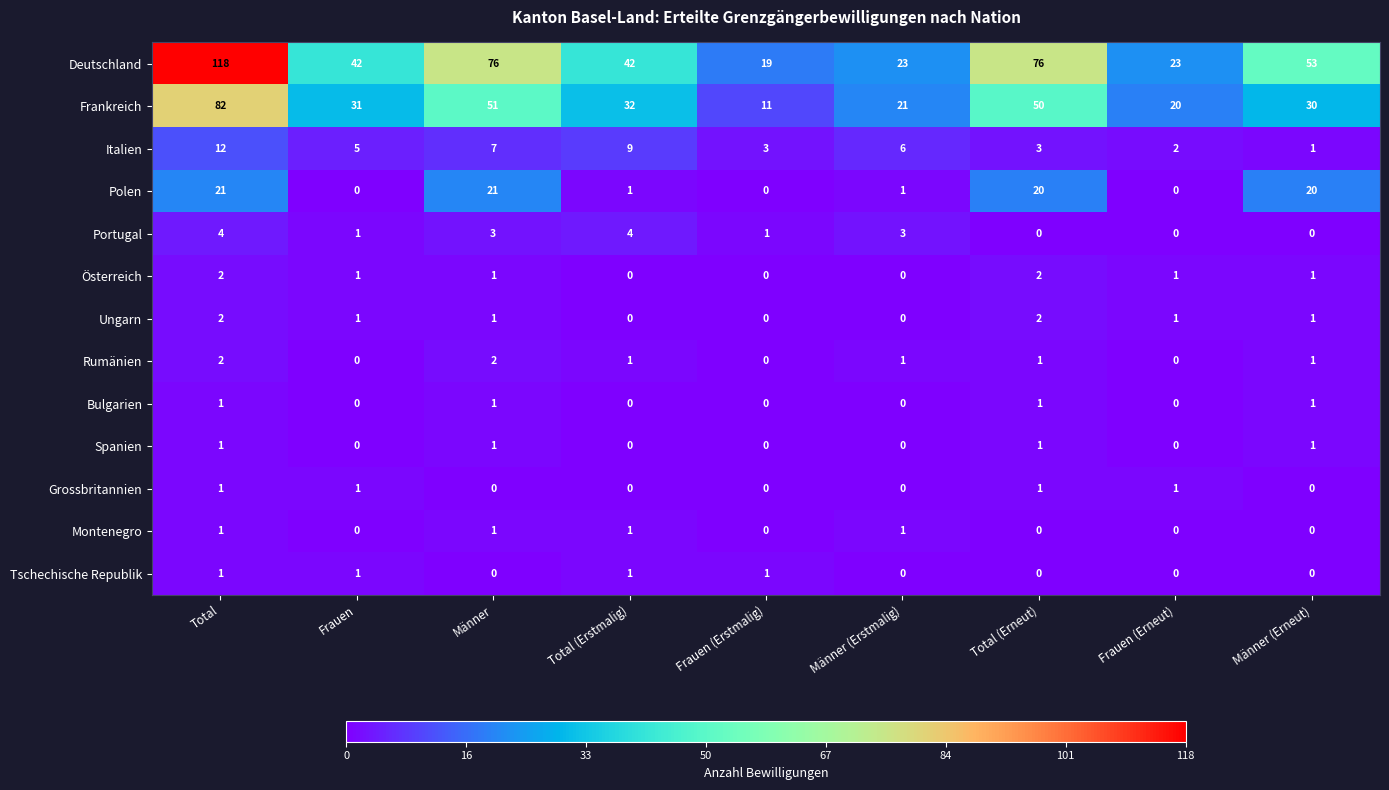

Count the Grossbritannien values in the range 0 to 1.

9